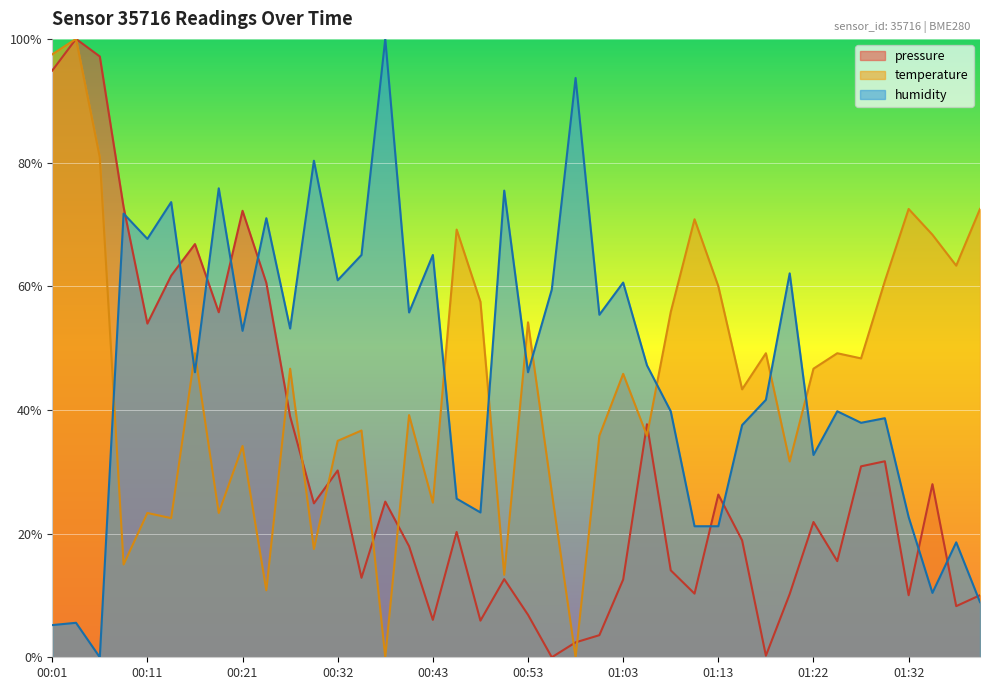

In humidity, how many points are lower than both neighbors (excluding endpoints)?

13